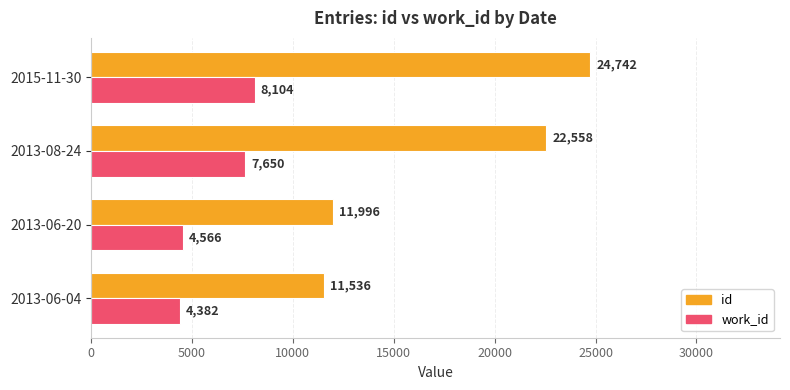

The value of work_id at 2015-11-30 is 11172. True or false?

False